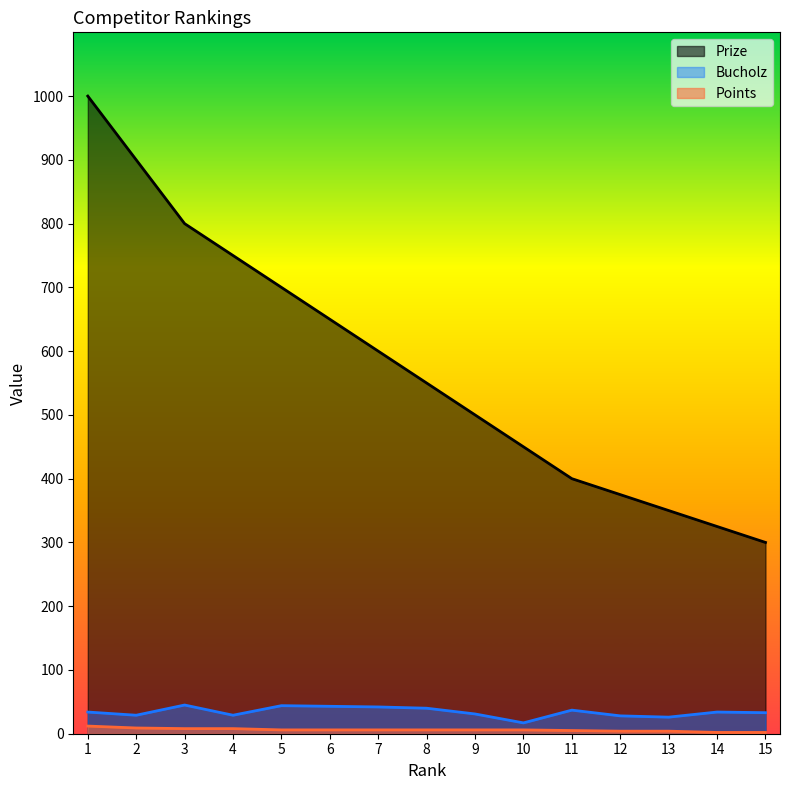

What is the smallest value displayed?

2